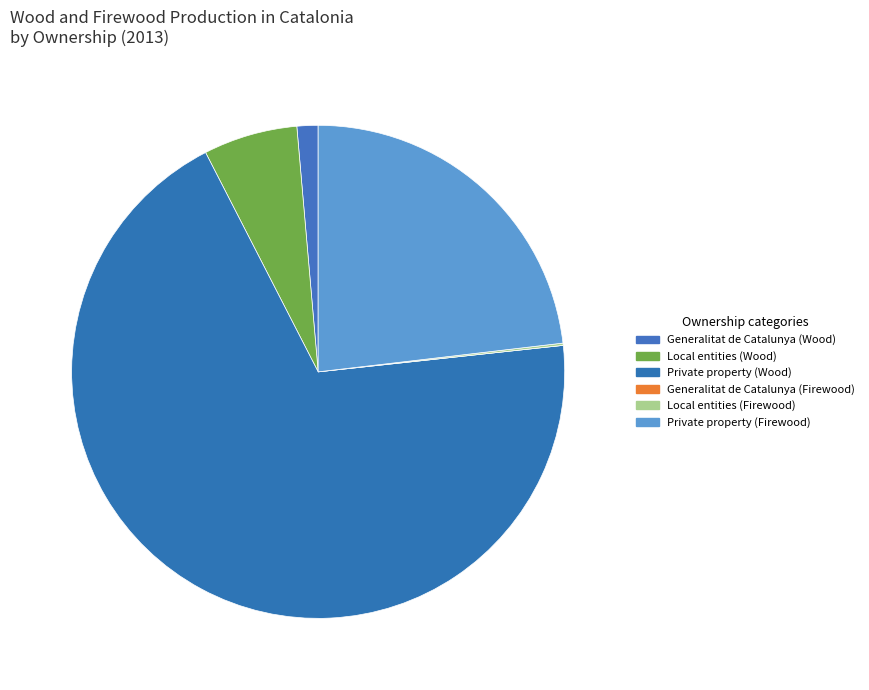

To the nearest percent, what portion does Generalitat de Catalunya (Wood) represent?

1%